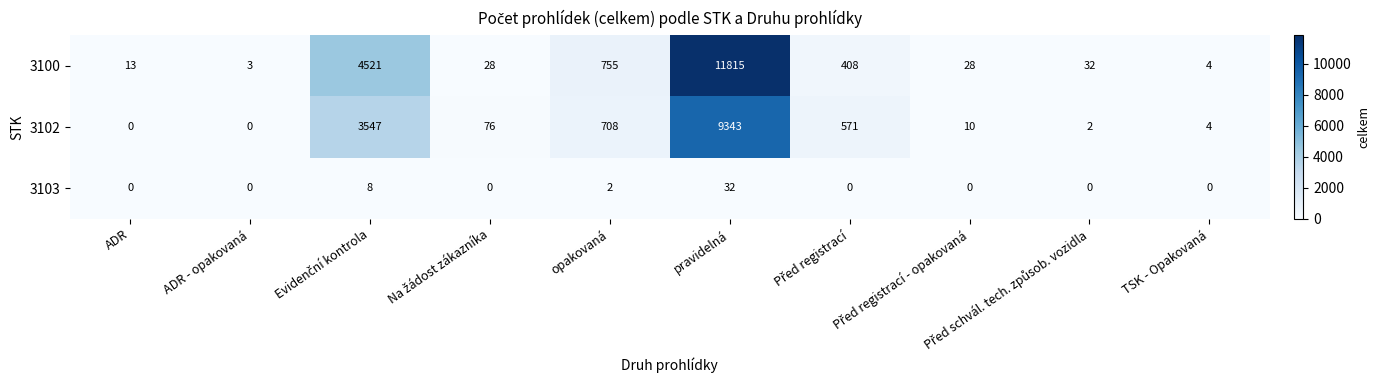

What is the approximate value of 3103 at pravidelná, to the nearest 10?

30